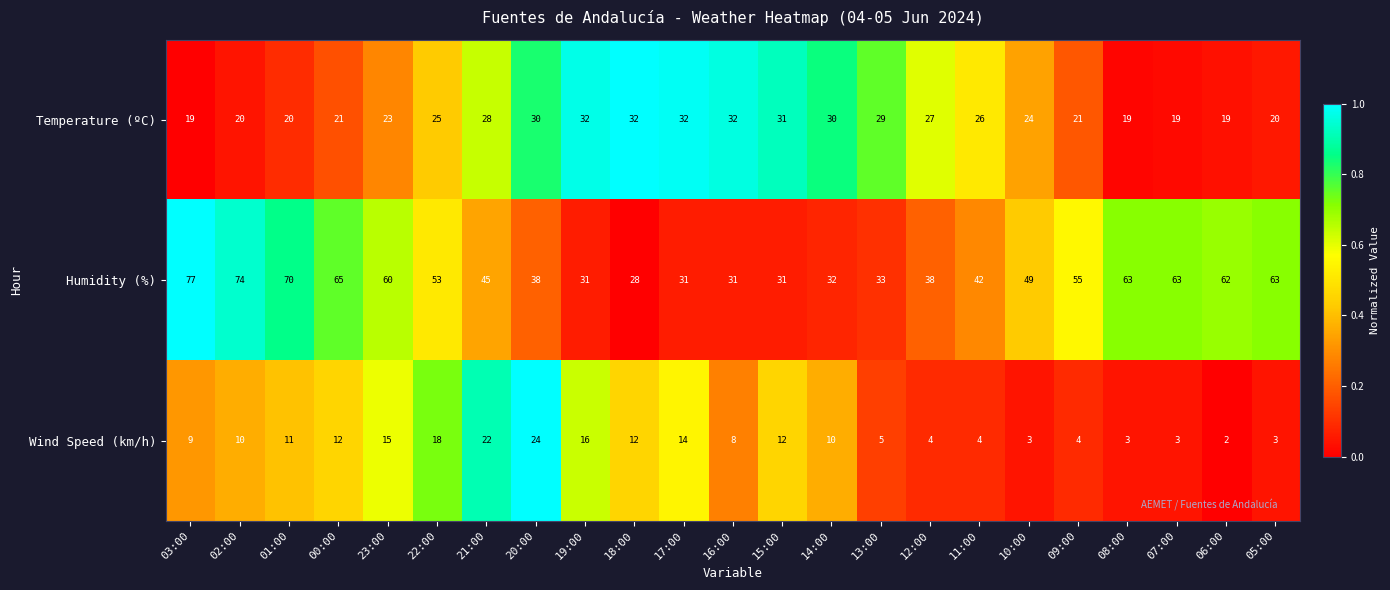

Where is Temperature (ºC) nearest to the value 25?

22:00